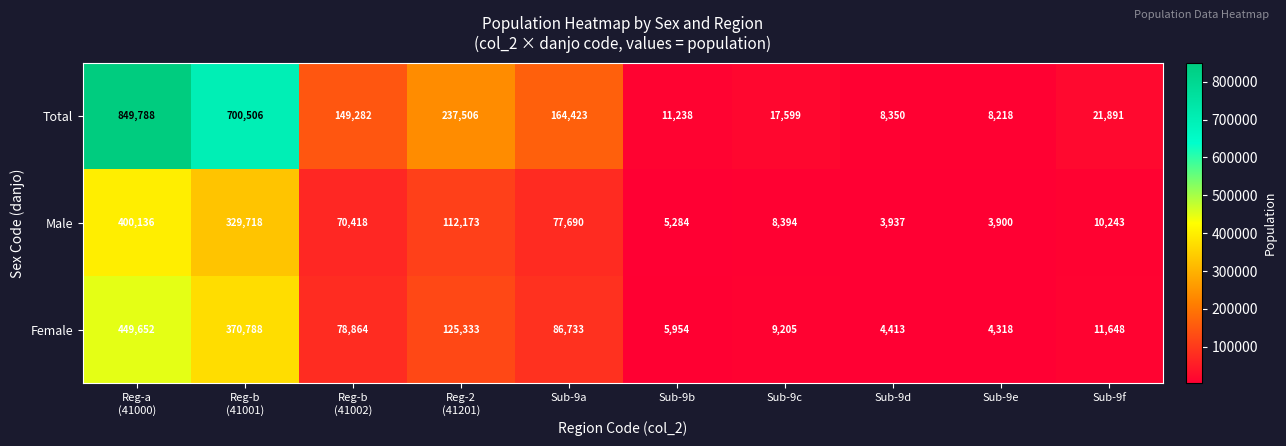

The Female series shows 4318 at Sub-9e. True or false?

True